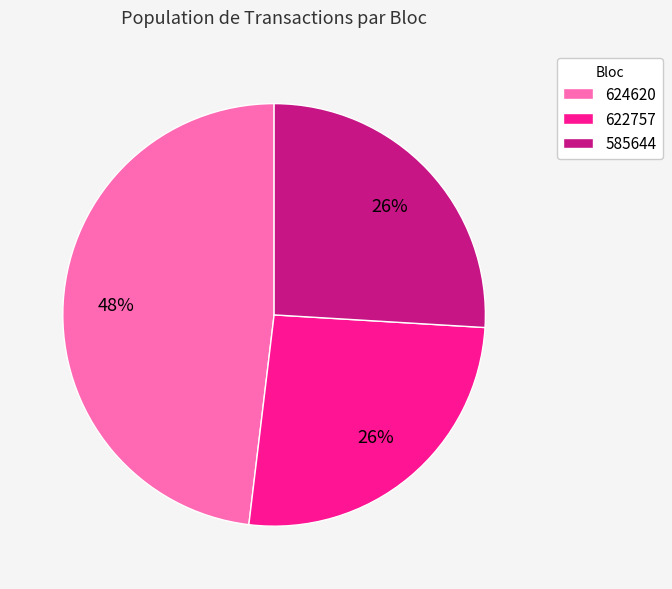

Is it true that 624620 is 56% of the pie?

False